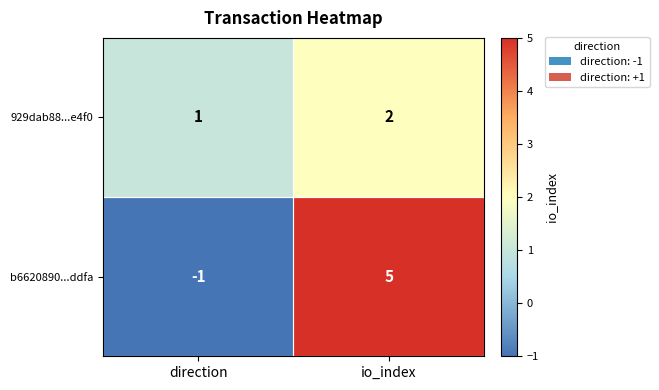

Is it true that 929dab88...e4f0 equals 2 at io_index?

True